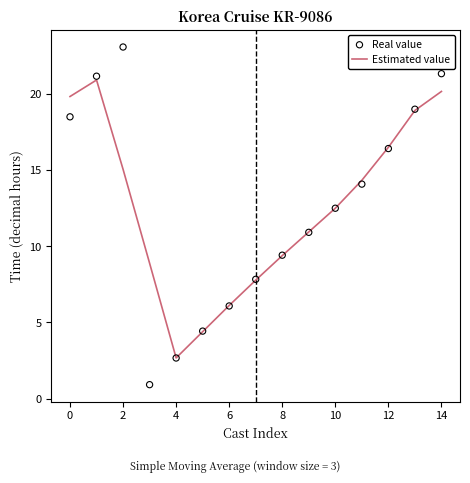

What is the minimum value for Estimated value?

2.7